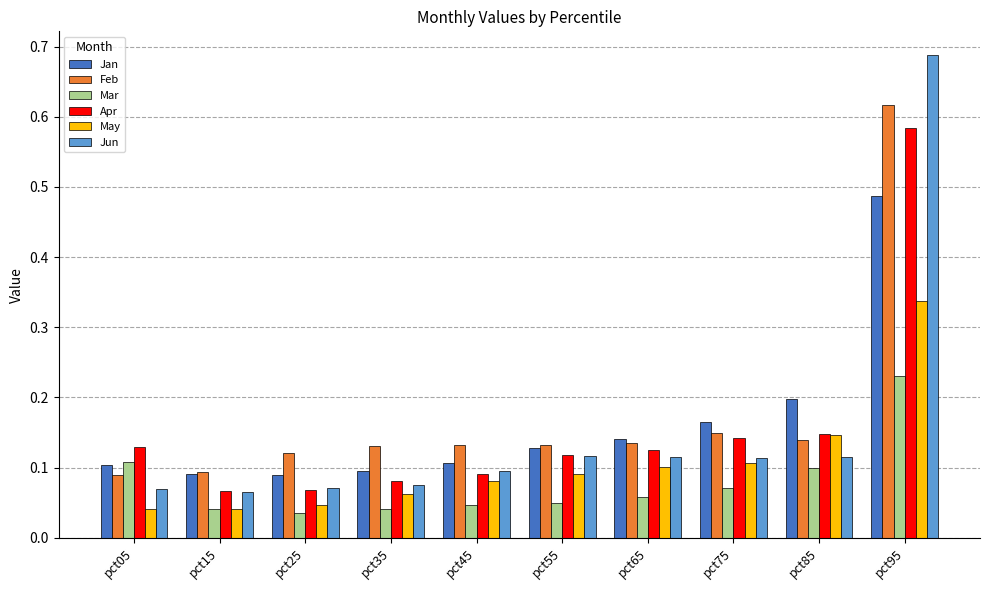

Which series has the widest spread of values?

Jun